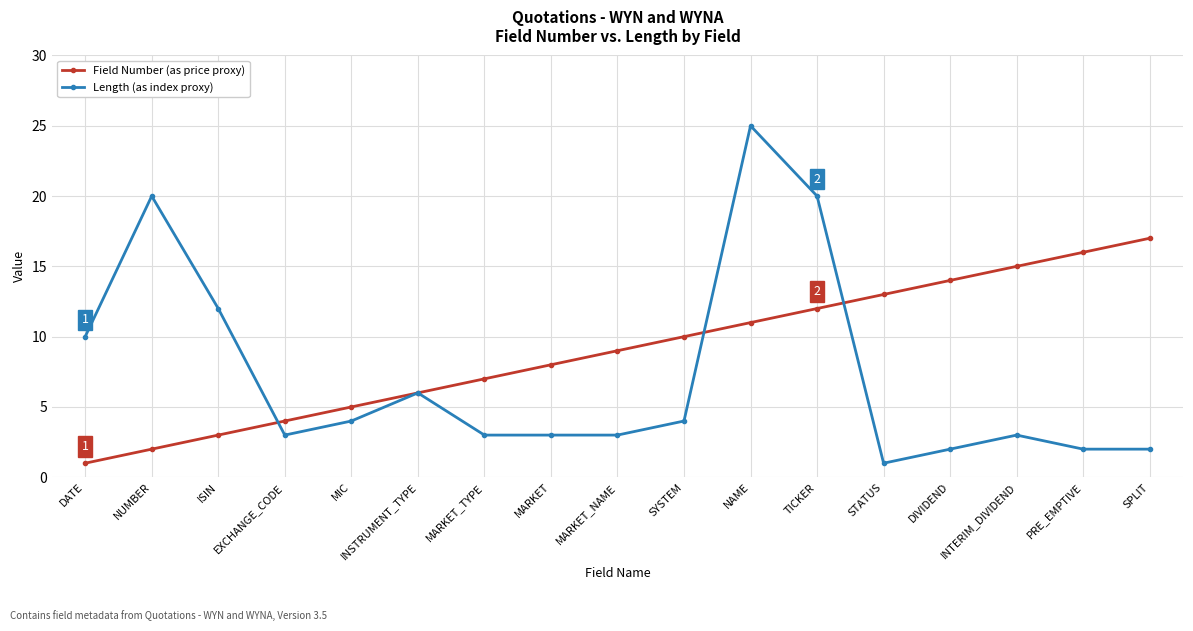

What is the sum of all Length (as index proxy) values?

123